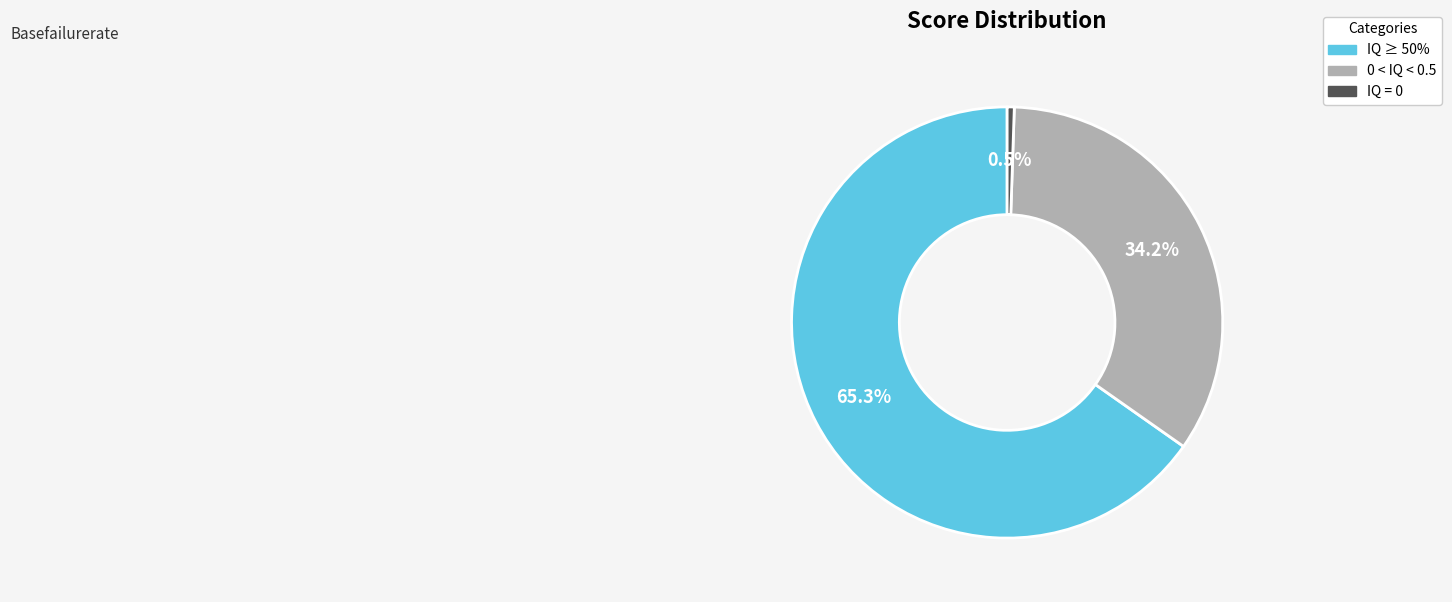

Is there any slice that represents more than half of the pie?

Yes